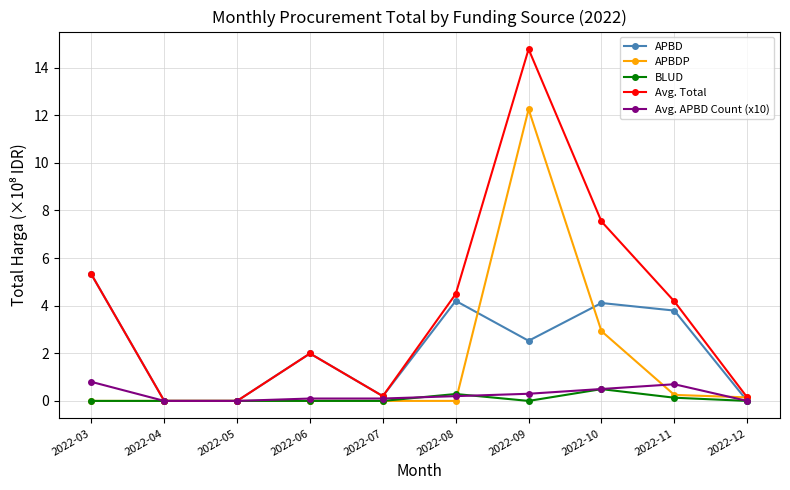

Count the number of categories in the chart.

10